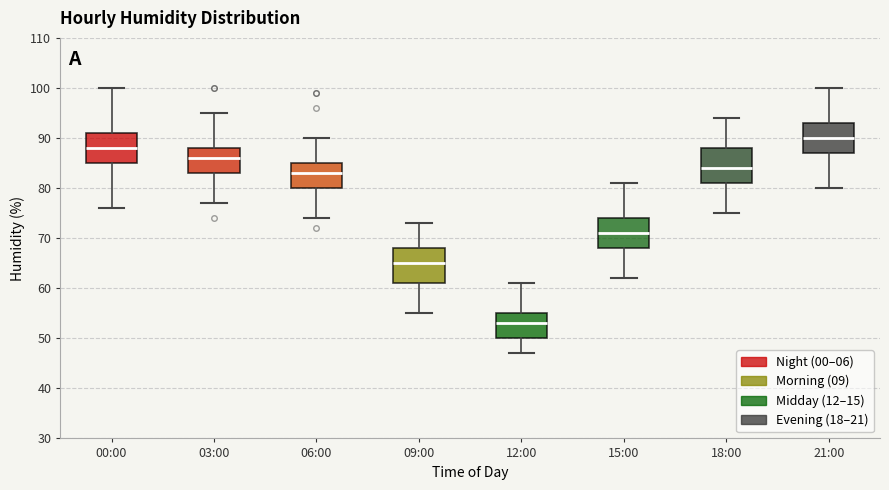

Where does the lower whisker of the box for 00:00 end on the y-axis? The values are not printed on the chart, so give them approximately, as read against the axis.

76